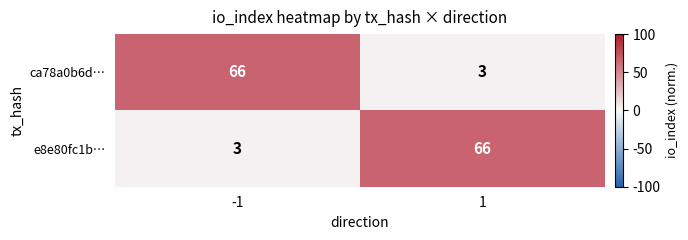

At 1, list the series in order from largest to smallest.

e8e80fc1b…, ca78a0b6d…